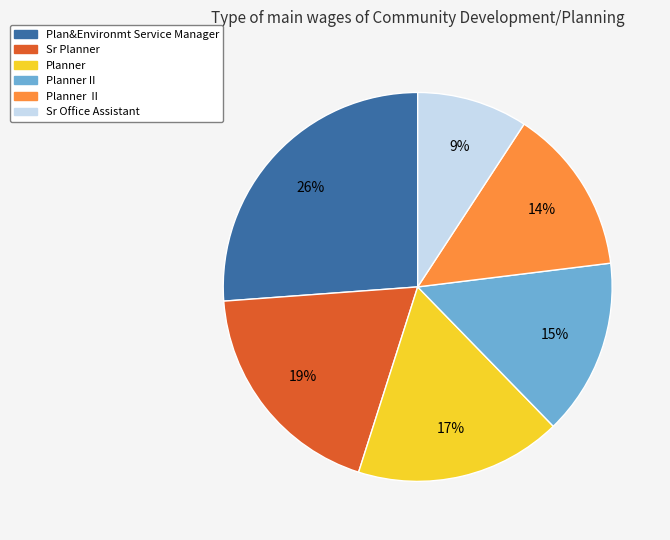

To the nearest percent, what is the average slice percentage?

17%